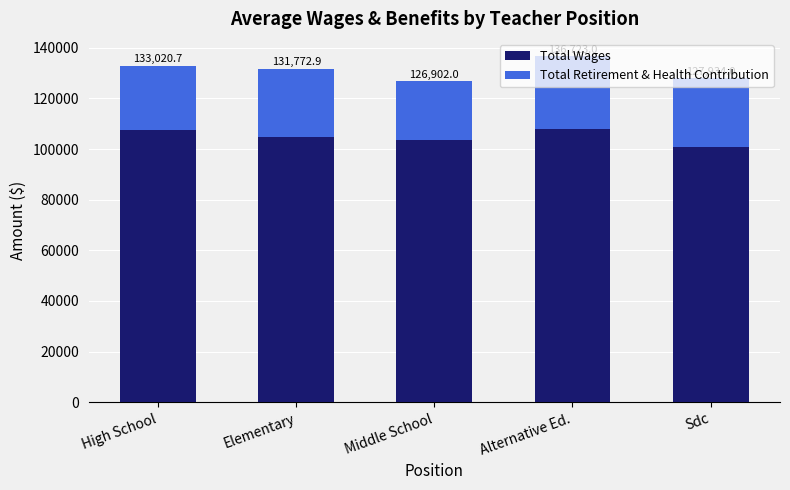

What are all the series names shown in the legend?

Total Wages, Total Retirement & Health Contribution